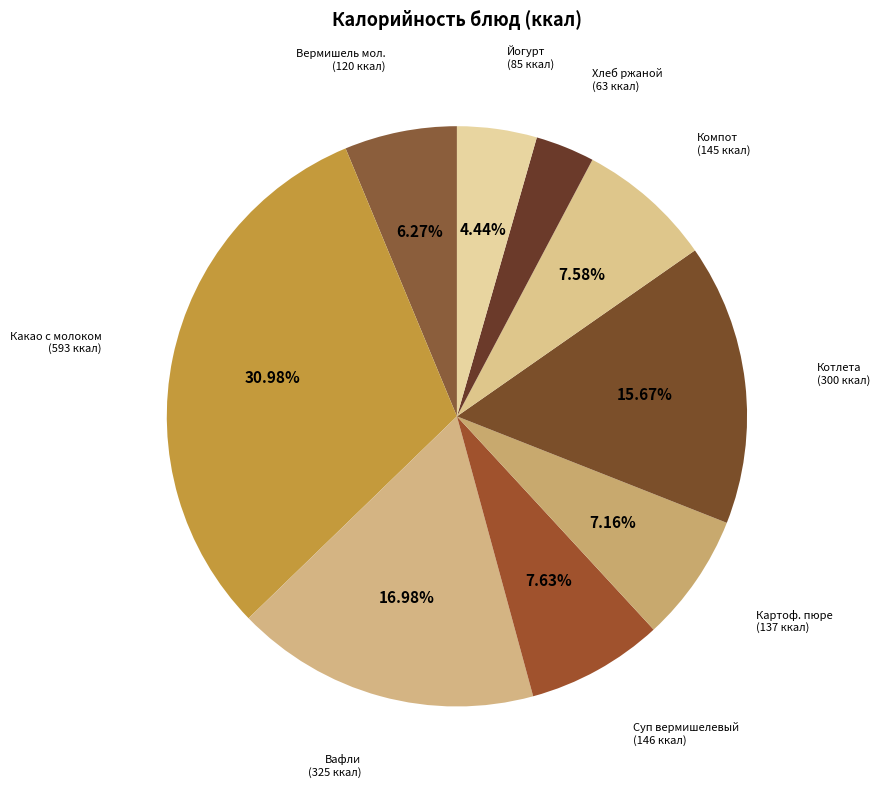

Is there any slice that represents more than half of the pie?

No